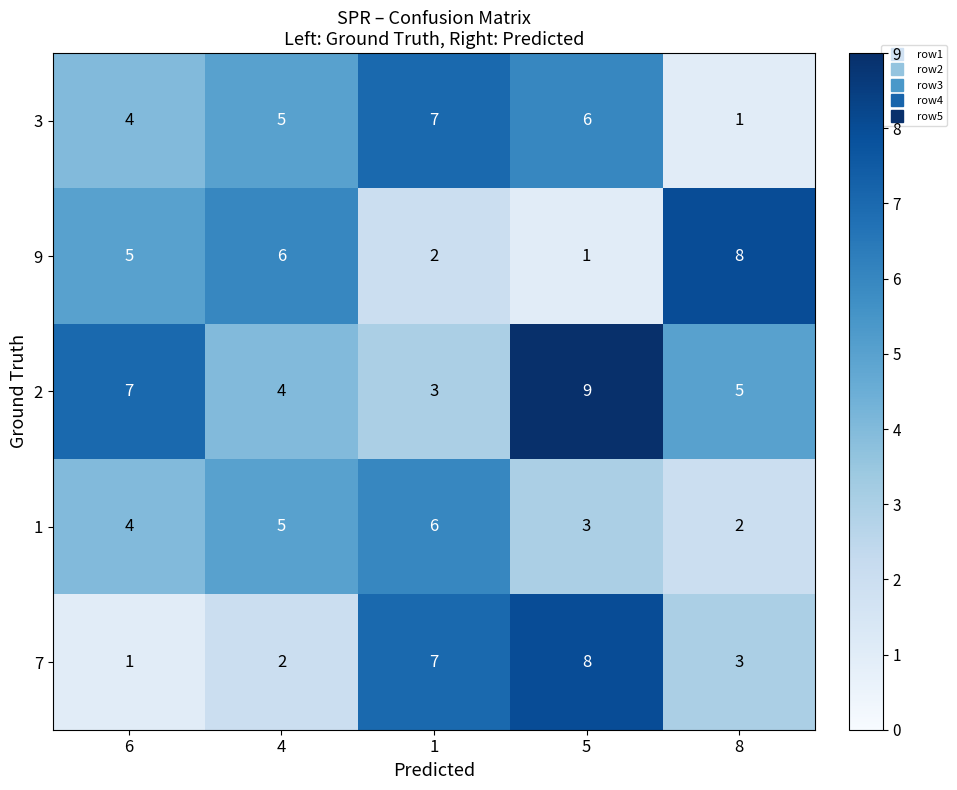

At which label is 1 closest to 4?

6